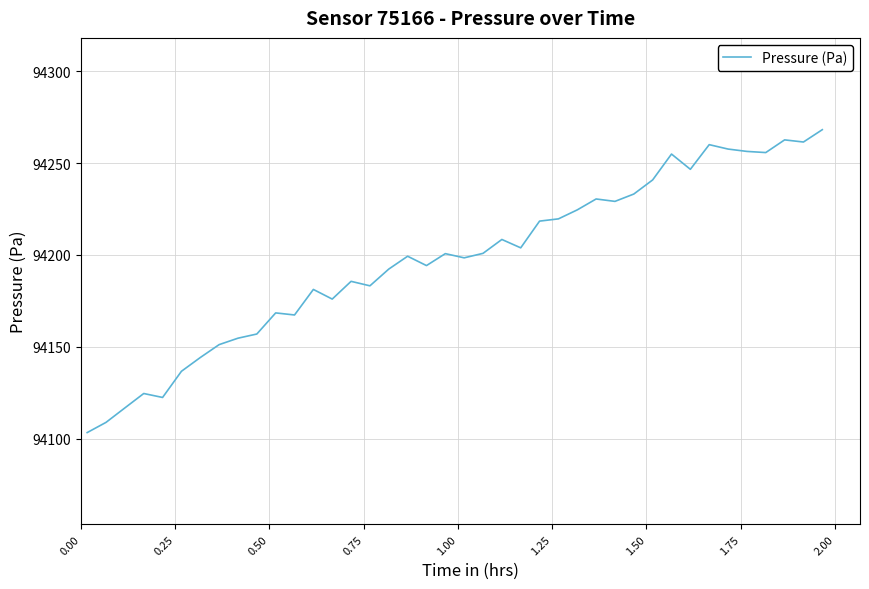

What is the difference between the maximum and minimum values?

165.0